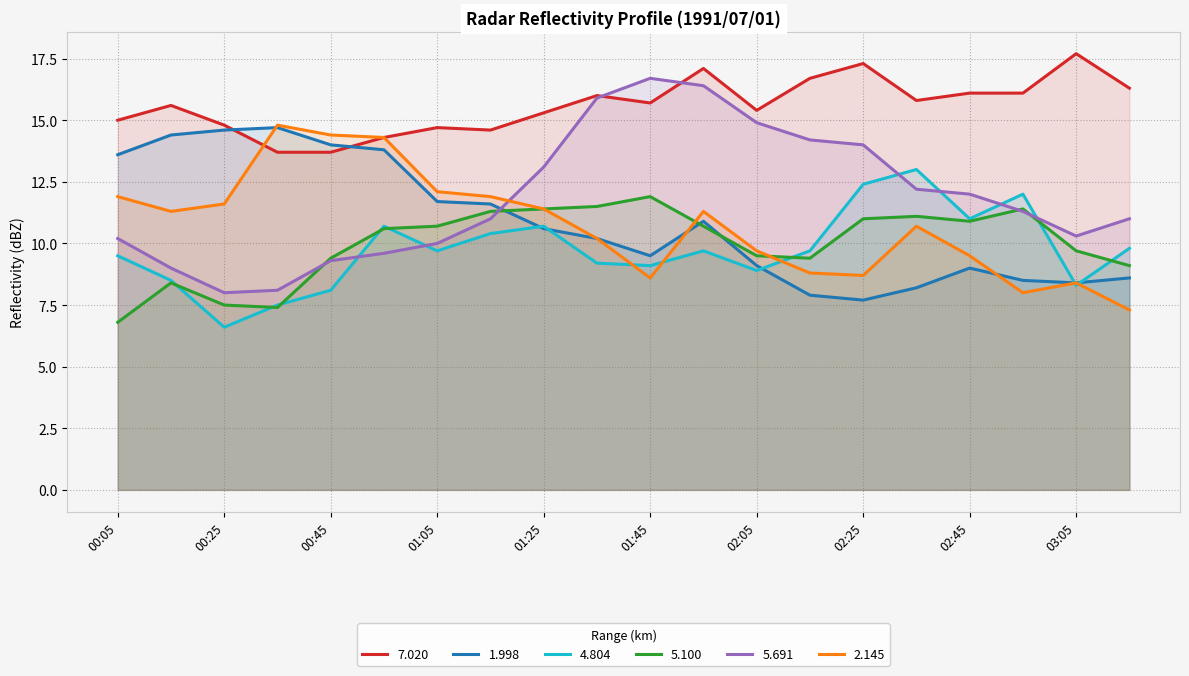

At which category does 1.998 reach its first local peak?

1991/07/01 00:35